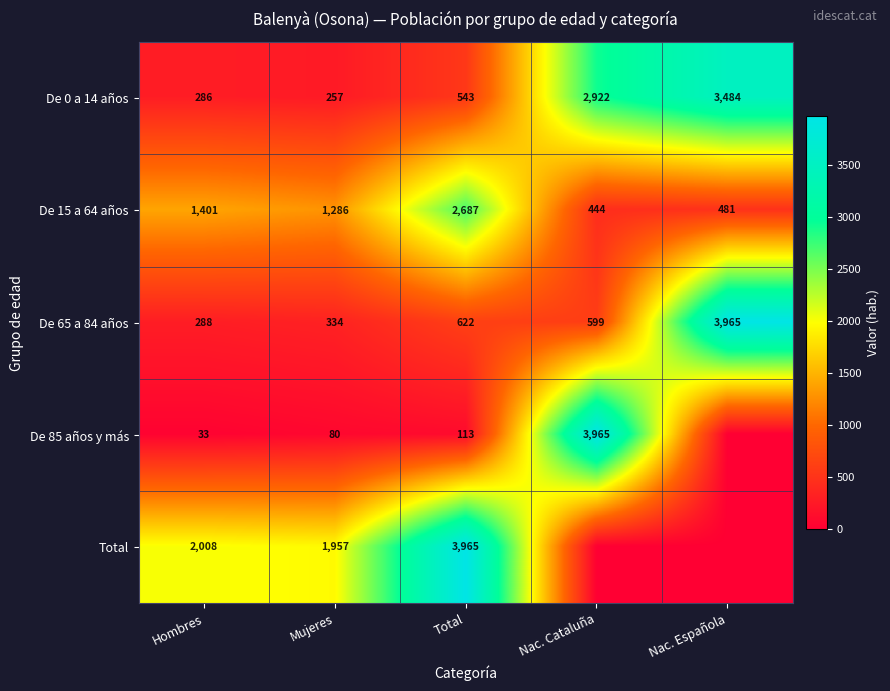

At which label is De 0 a 14 años closest to 1870?

Nac. Cataluña